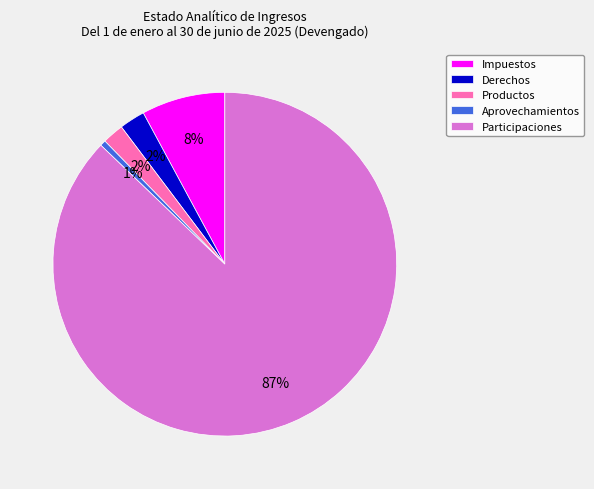

Which category has the biggest portion of the pie?

Participaciones